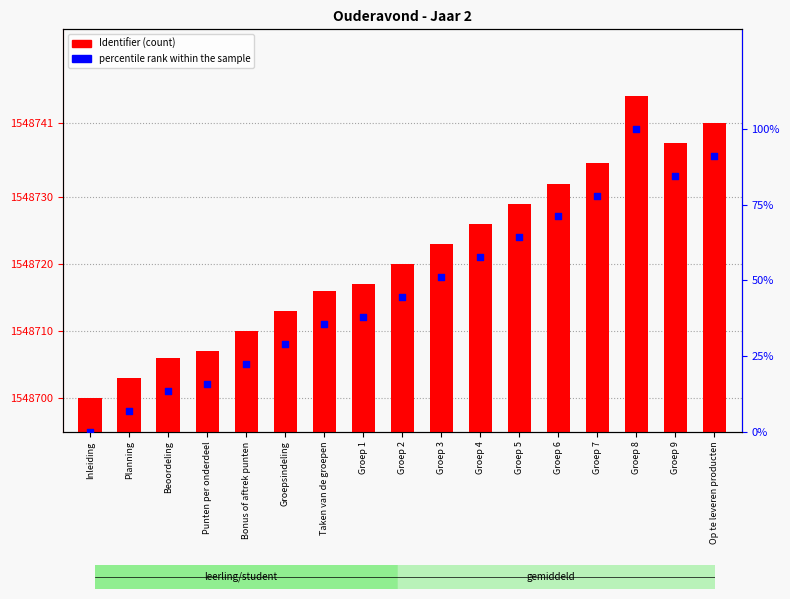

What are all the series names shown in the legend?

Identifier, percentile rank within the sample